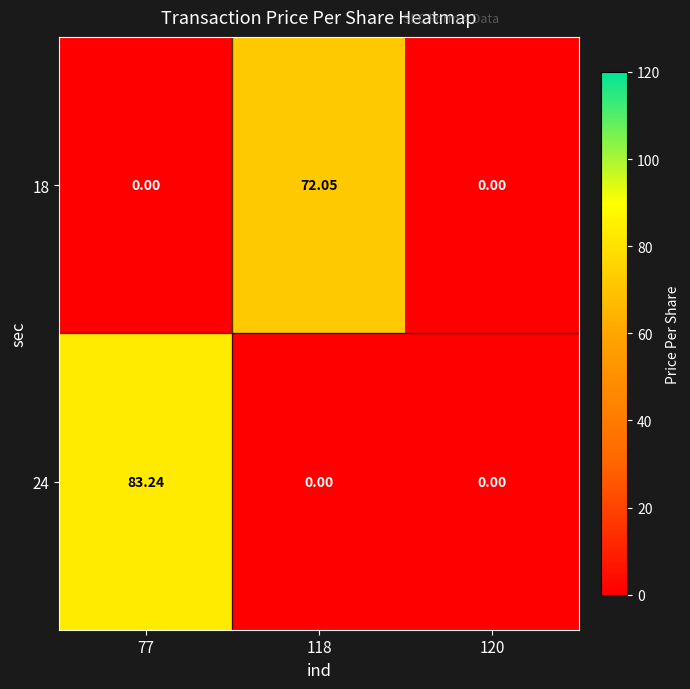

List the series in order of their peak value, highest first.

24, 18